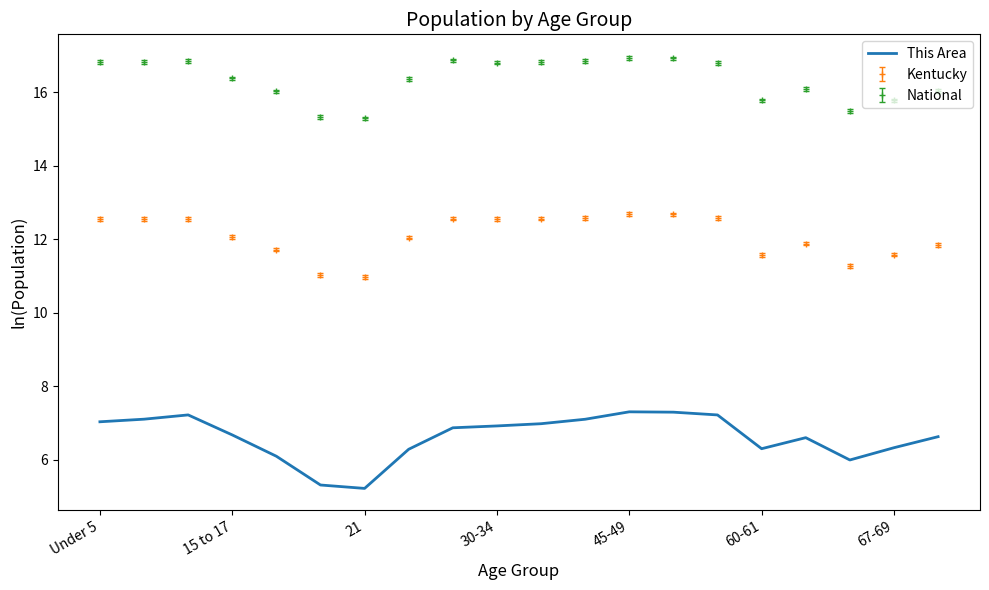

Which series has the largest range (max minus min)?

This Area